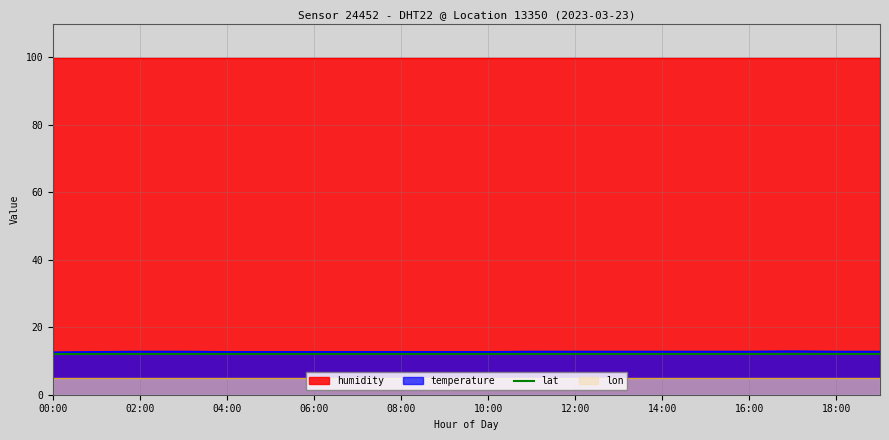

Which category has the lowest value in the temperature series?

00:00